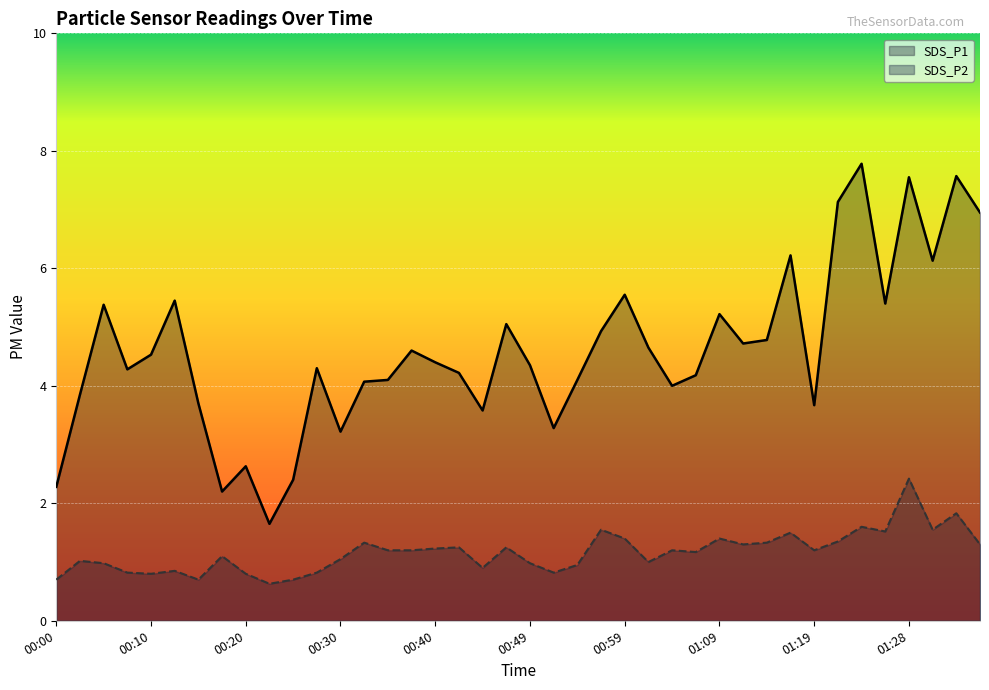

How many values in the SDS_P2 series are below 1?

14